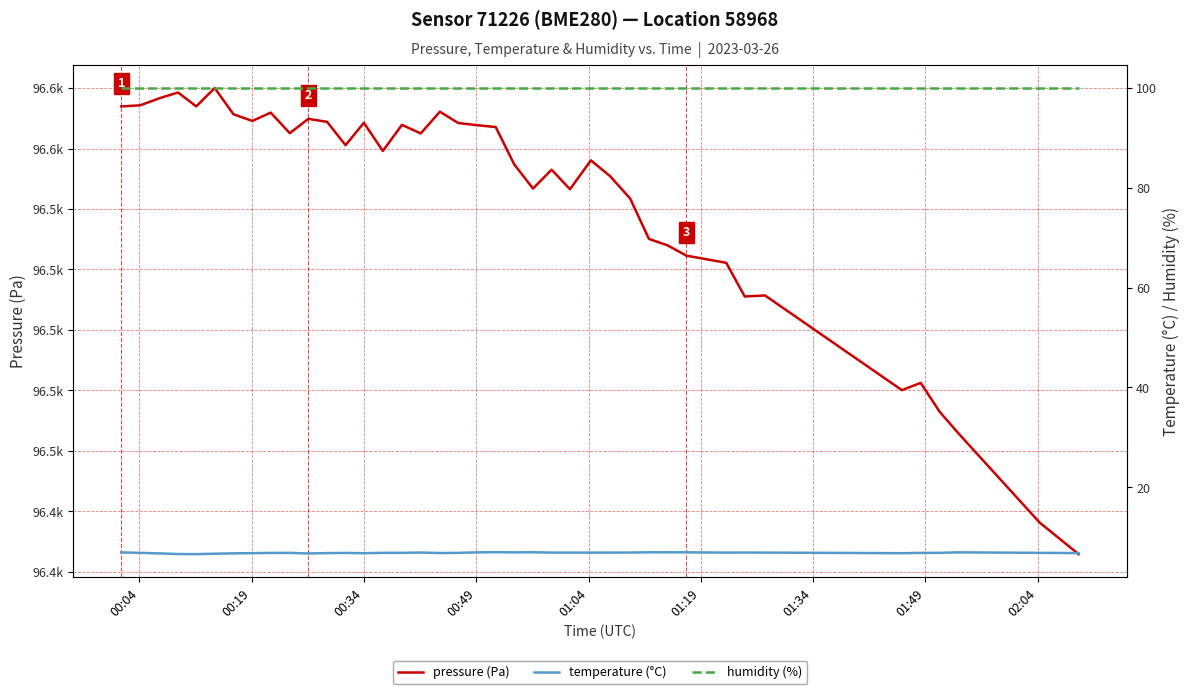

In pressure (Pa), how many points are lower than both neighbors (excluding endpoints)?

10